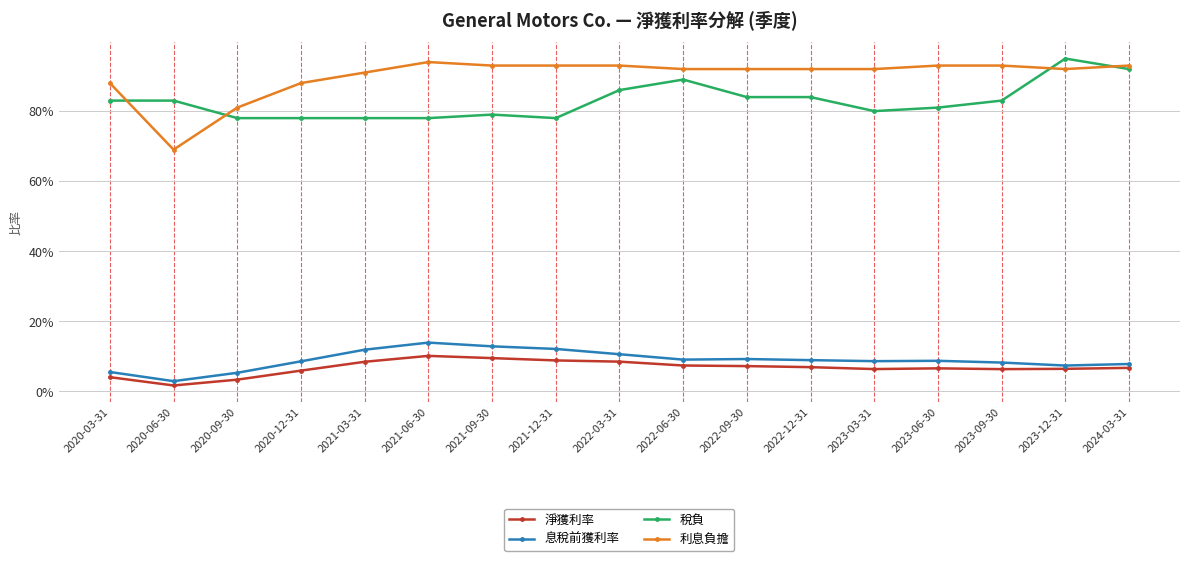

Rank the series by their maximum value, from lowest to highest.

淨獲利率, 息稅前獲利率, 利息負擔, 稅負